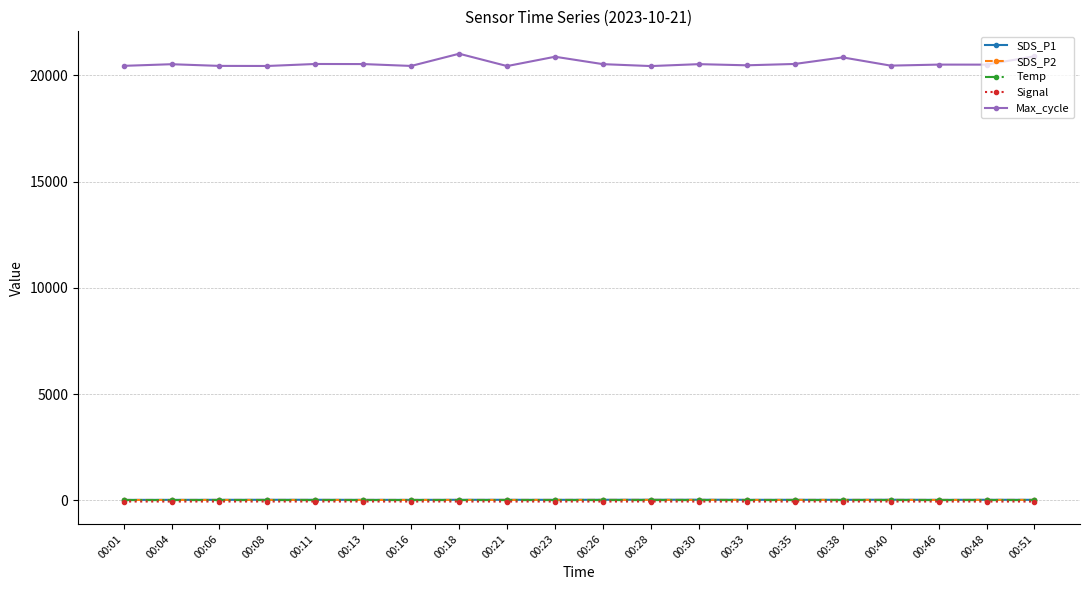

What is the maximum value shown in the chart?

21023.0